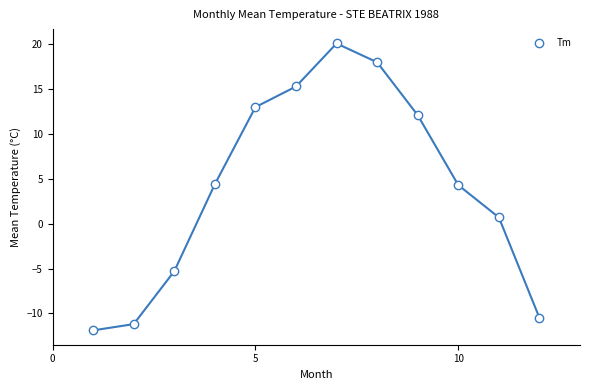

What is the average Y value?

4.1